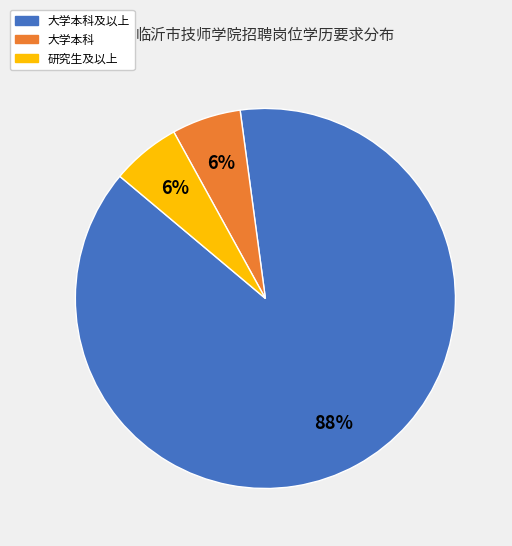

Which slice represents more than half of the pie?

大学本科及以上